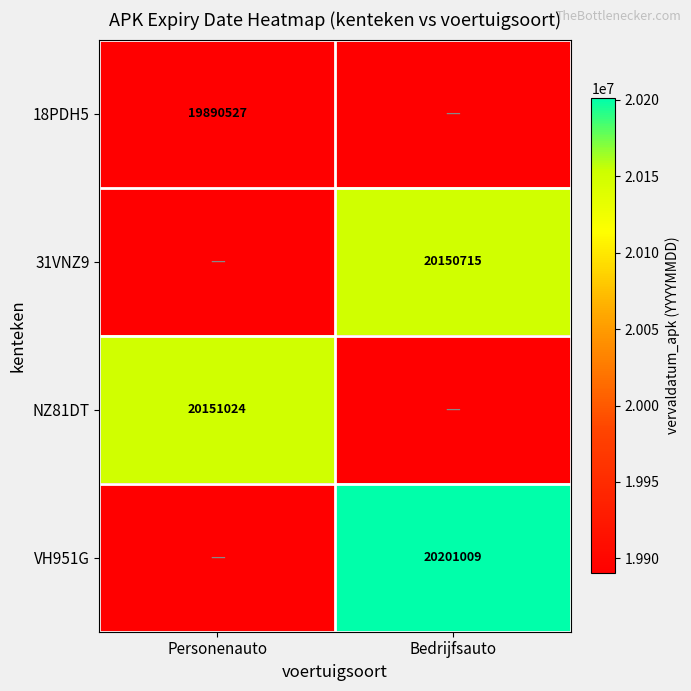

True or false: 31VNZ9 has a value of 4094688 at Bedrijfsauto.

False